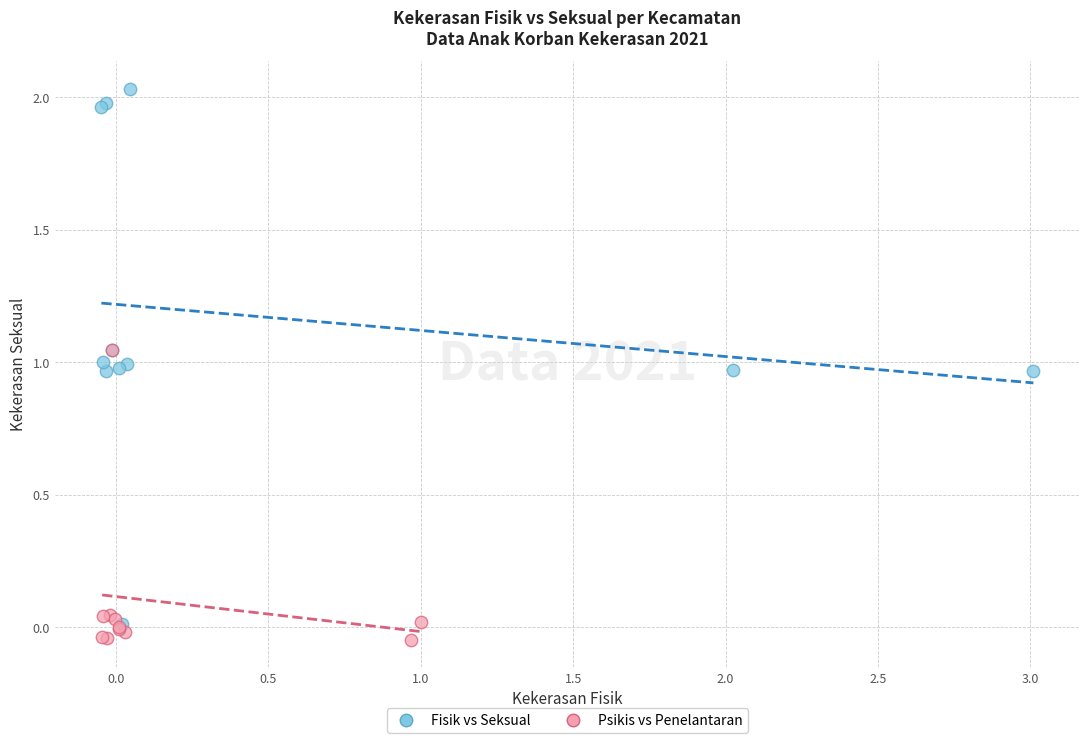

Which series has the largest Y range (max minus min)?

Fisik vs Seksual